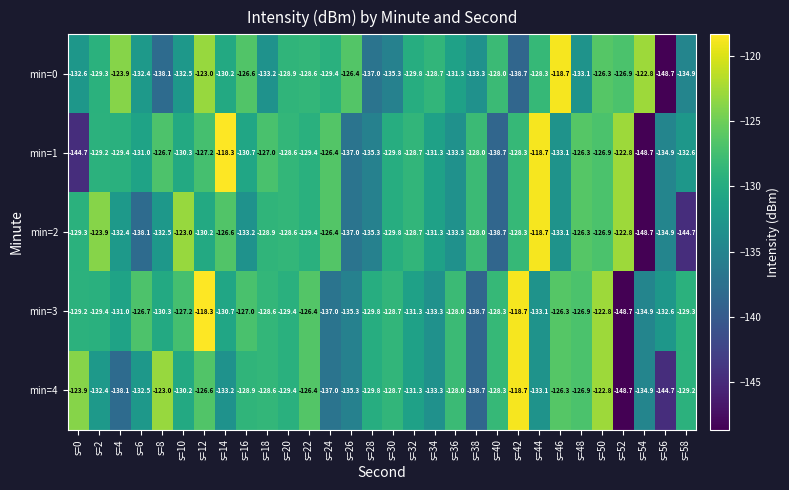

At which label does min=3 reach its peak?

s=12